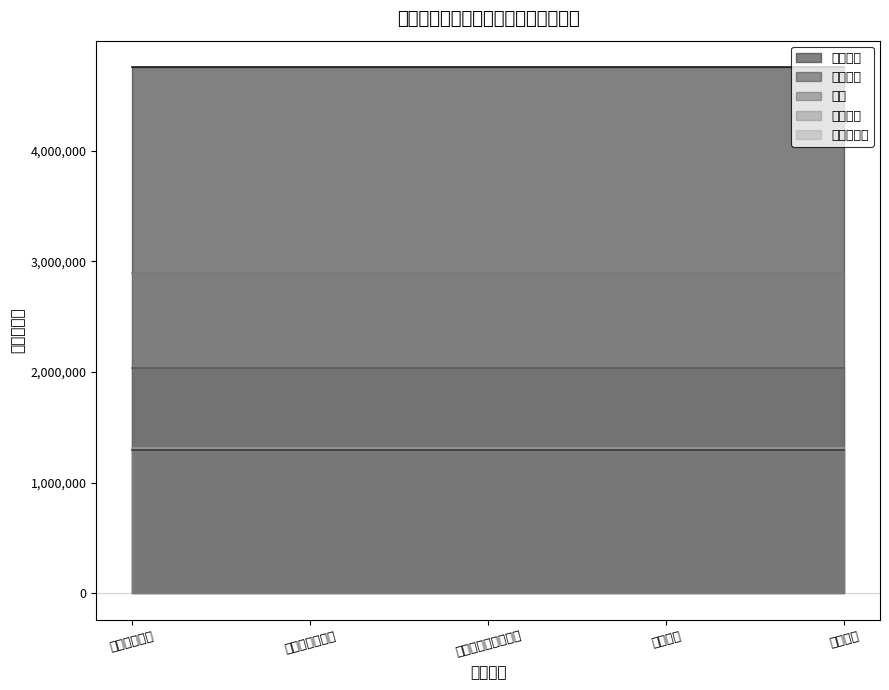

True or false: 绩效工资 and 奖金 cross at least once.

False